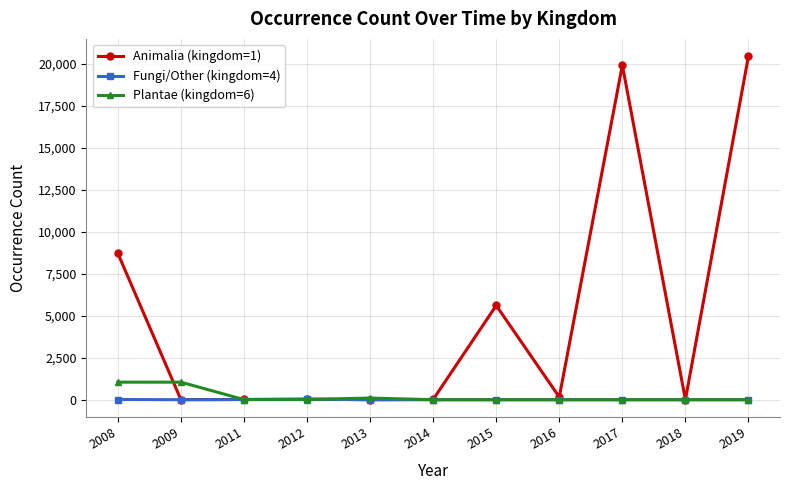

True or false: Animalia (kingdom=1) and Plantae (kingdom=6) cross at least once.

True